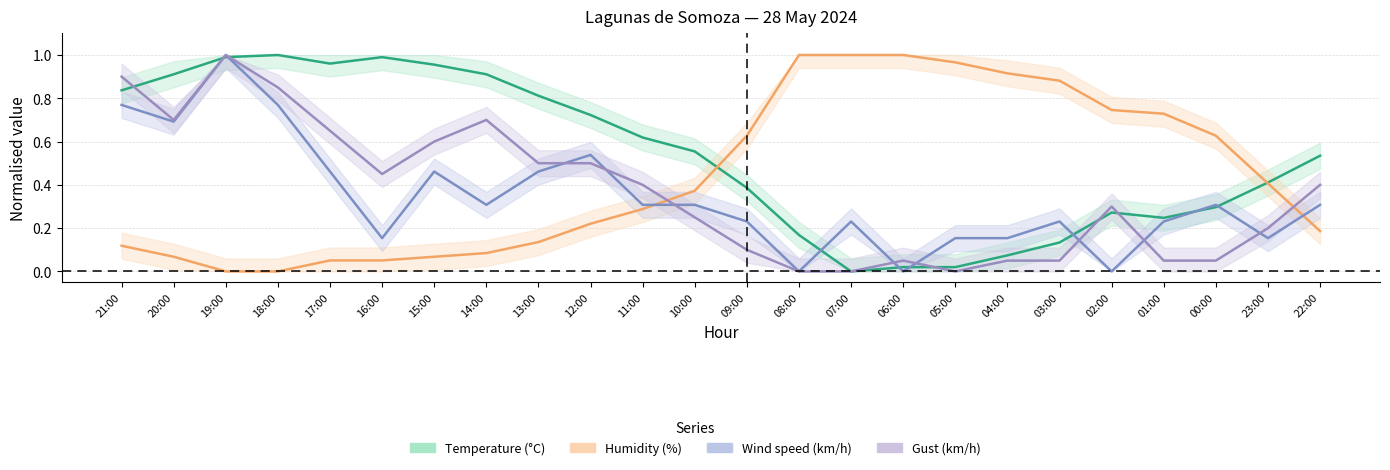

True or false: Temperature (°C) and Gust (km/h) intersect in this chart.

True